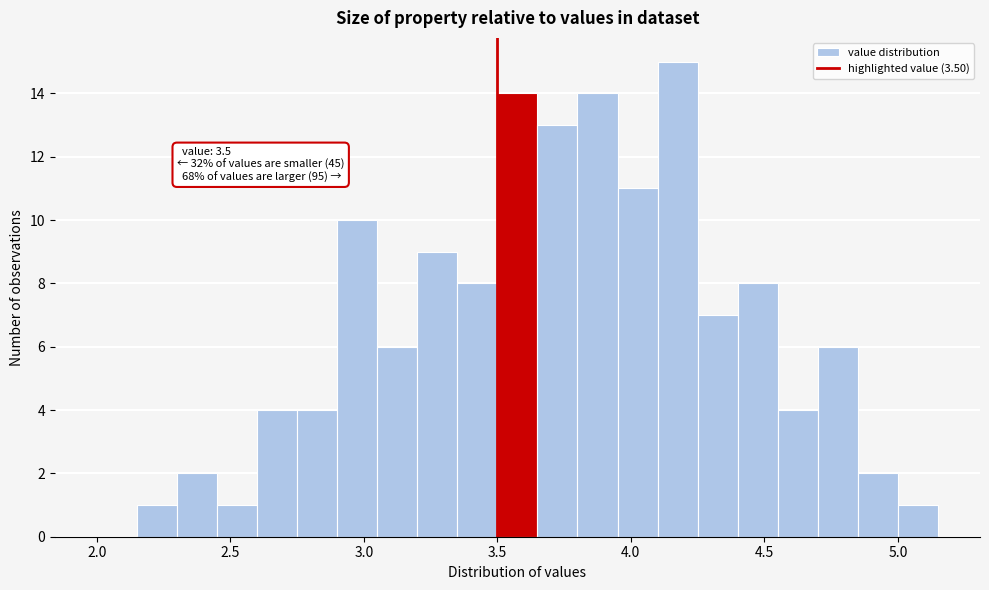

Around what value on the x-axis is the tallest bar? Give the approximate position of its centre, as read against the axis.

4.20